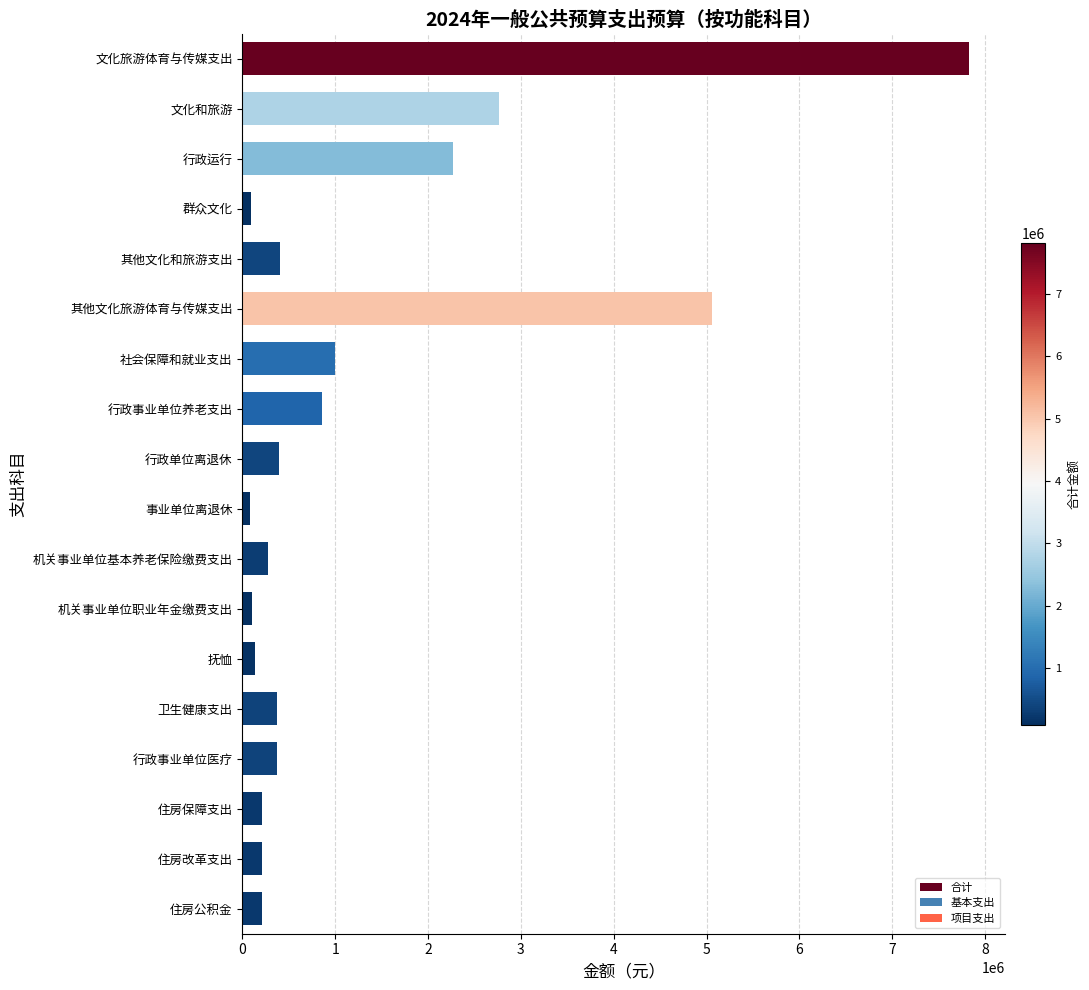

What is the average value?

1259972.3